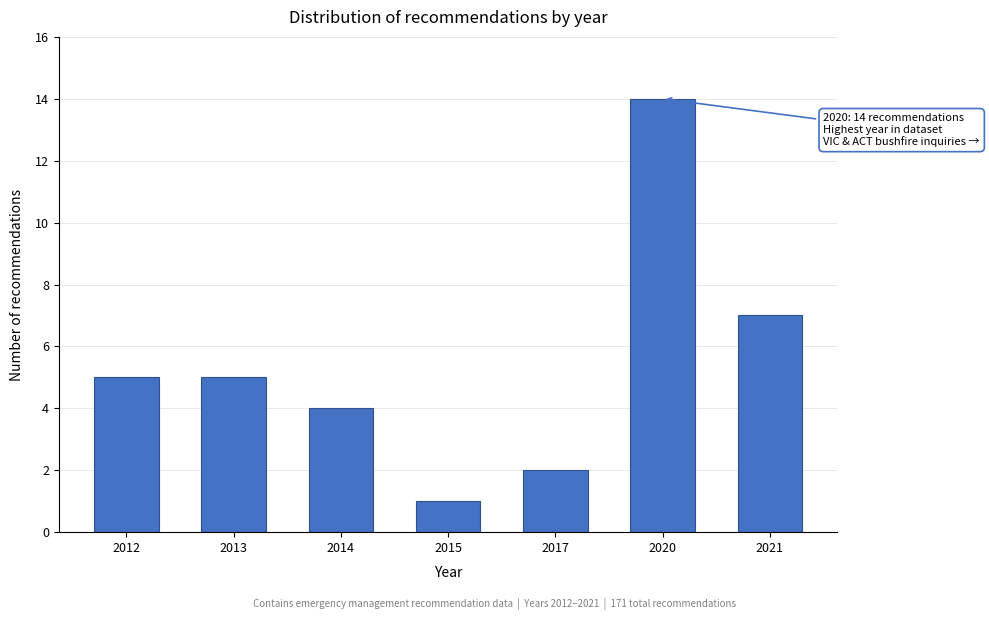

Reading left to right, extract all data points from this chart.

5	5	4	1	2	14	7